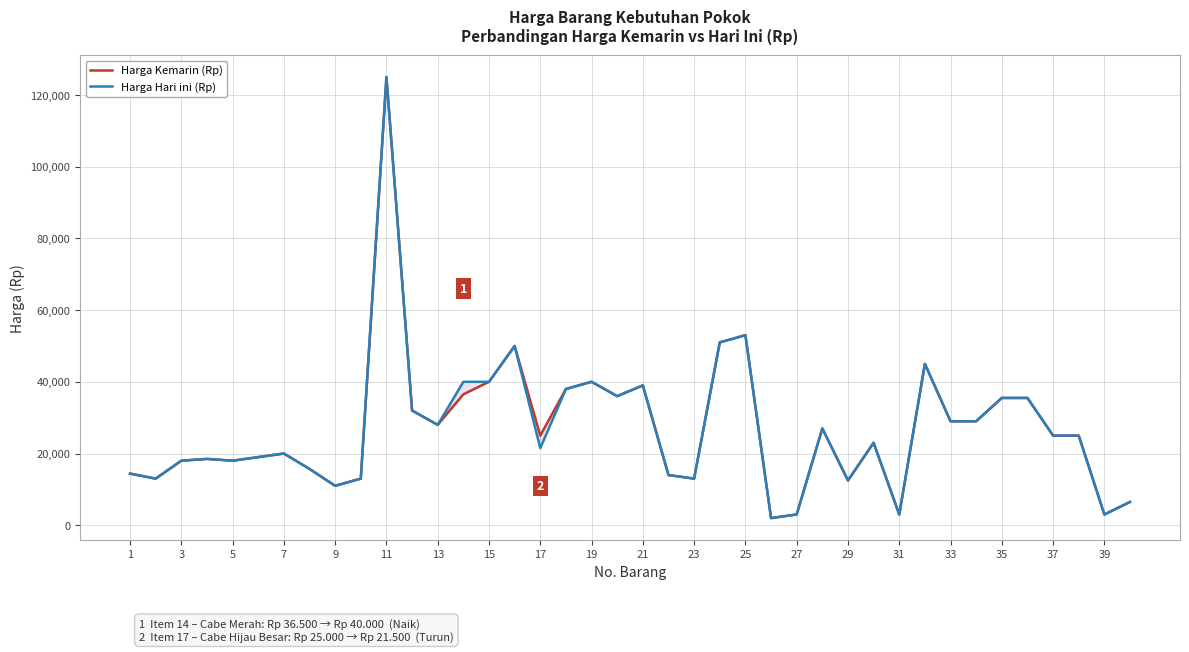

Count the number of categories in the chart.

40